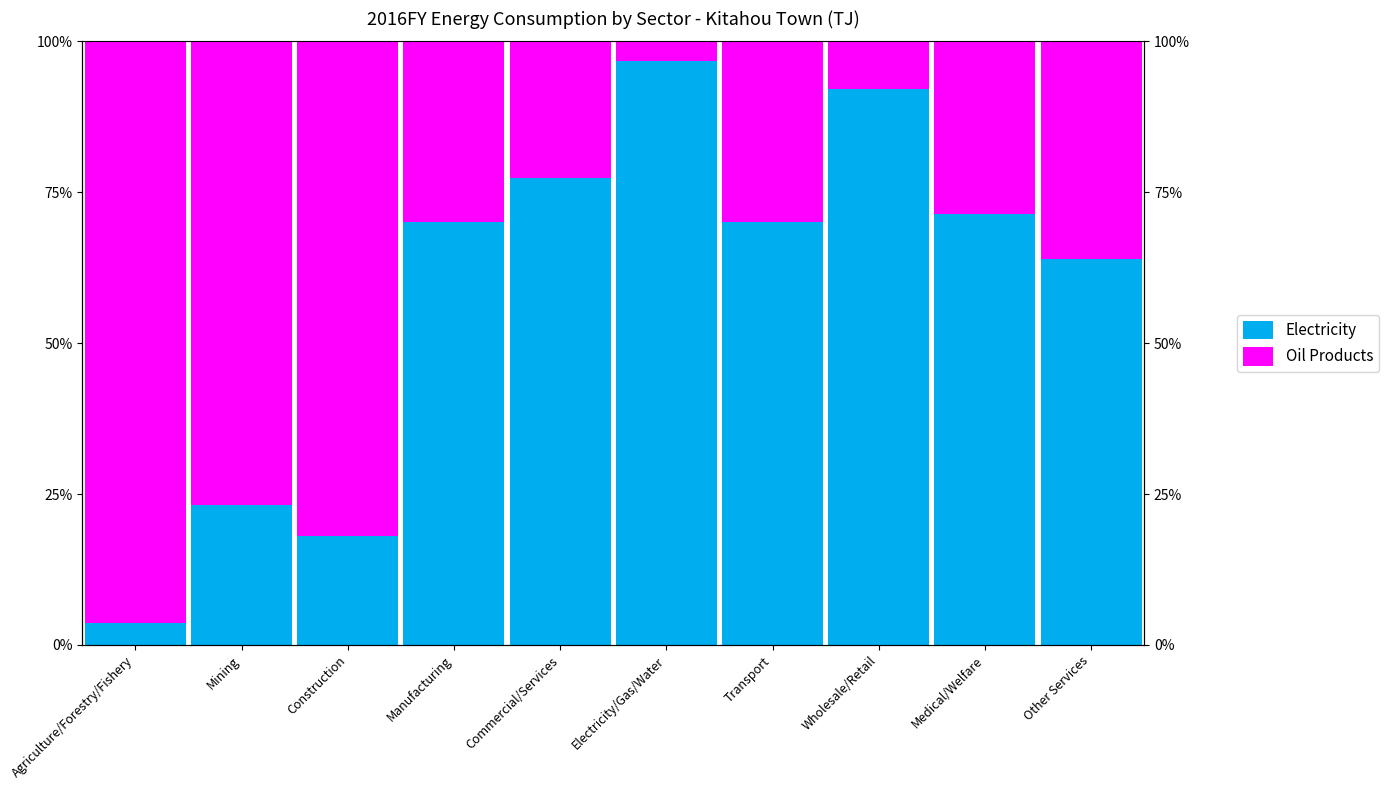

What is the difference between the second highest and minimum values in the Electricity series?

88.5